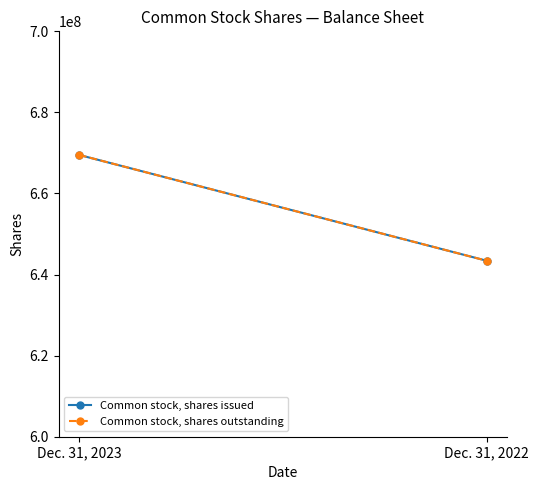

What is the minimum value shown in the chart?

643416275